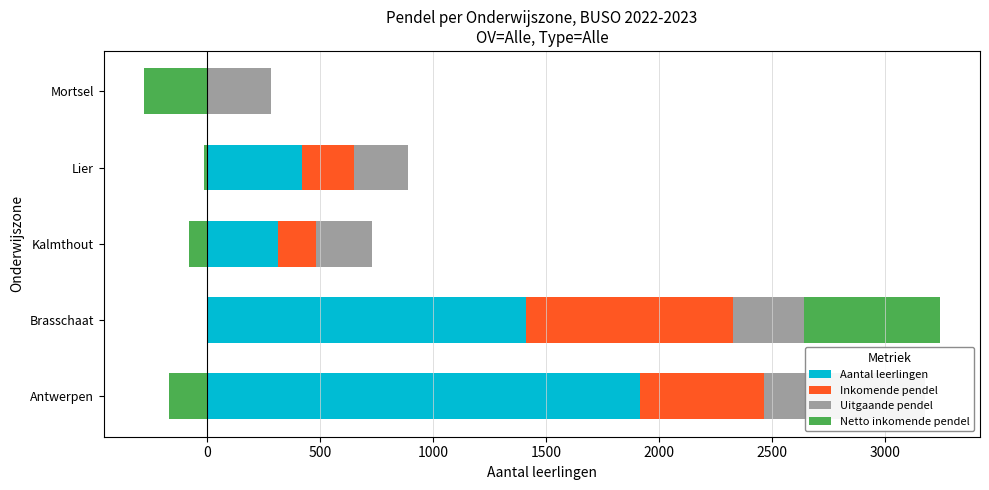

Which series has the largest total across all categories?

Aantal leerlingen